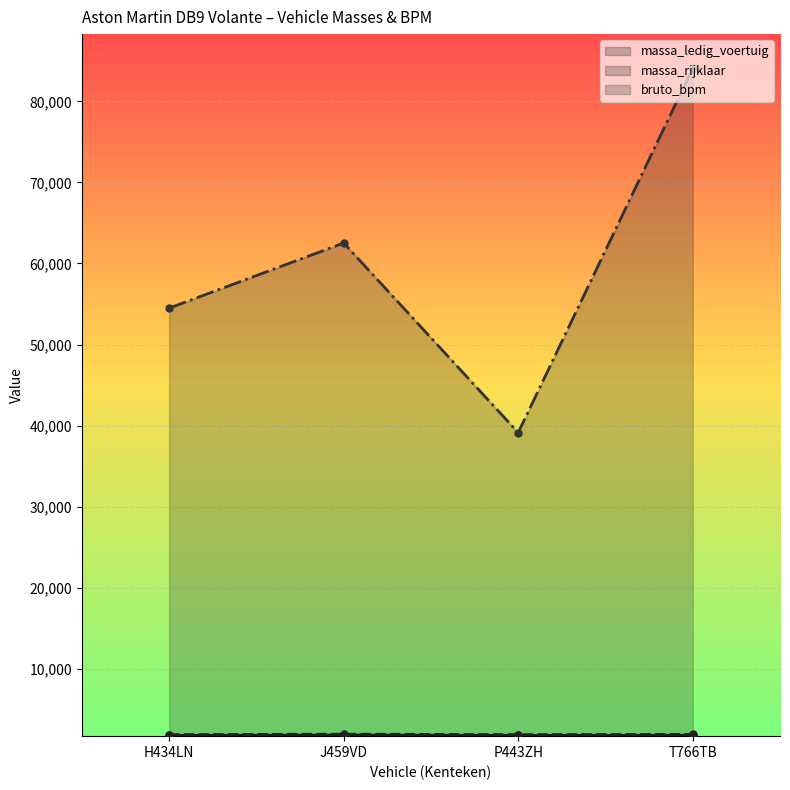

Is the value of massa_ledig_voertuig at P443ZH greater than the value of massa_rijklaar at T766TB?

No